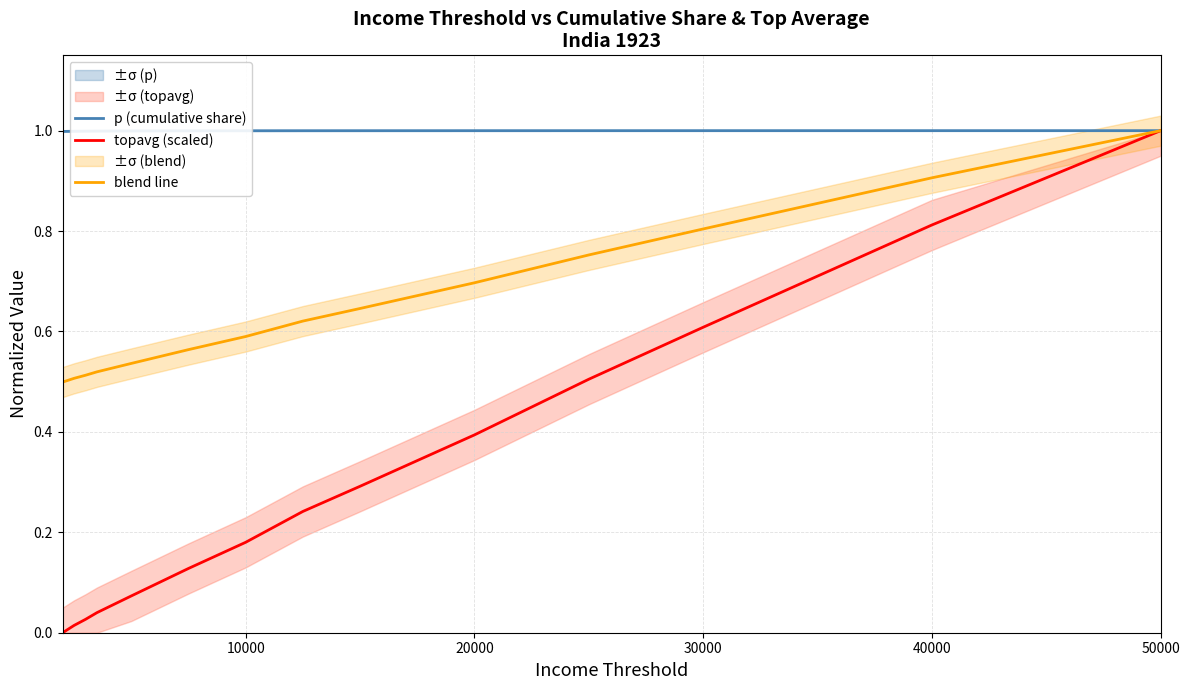

Is the value of p (cumulative share) at 40000 greater than the value of topavg (scaled) at 40000?

Yes